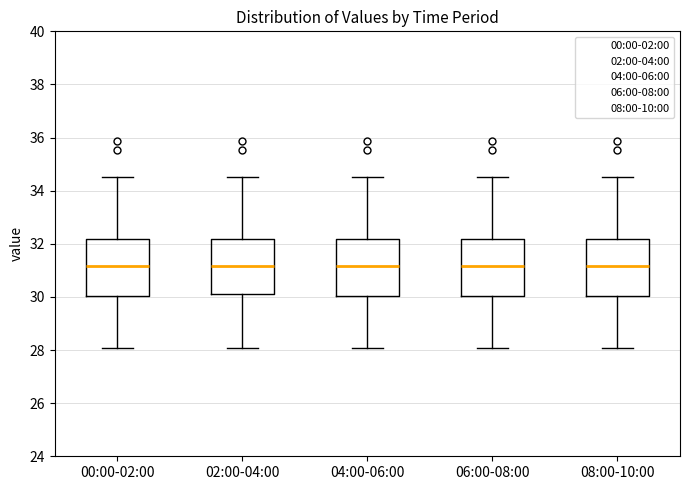

Reading left to right, transcribe this box plot: for each box, give where its median line is, the range the box spans, and where its two whiskers end, as read against the y-axis. The values are not printed on the chart, so give them approximately, as read against the axis.

00:00-02:00: median 31.2, box 30.0 to 32.2, whiskers 28.0 to 34.6
02:00-04:00: median 31.2, box 30.2 to 32.2, whiskers 28.0 to 34.6
04:00-06:00: median 31.2, box 30.0 to 32.2, whiskers 28.0 to 34.6
06:00-08:00: median 31.2, box 30.0 to 32.2, whiskers 28.0 to 34.6
08:00-10:00: median 31.2, box 30.0 to 32.2, whiskers 28.0 to 34.6